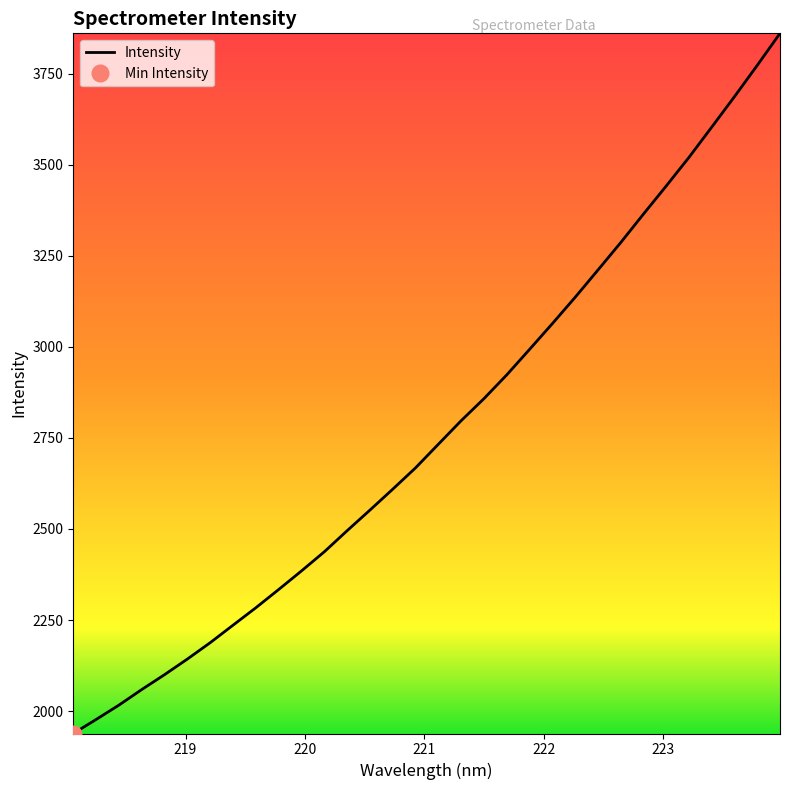

How many values are below 2732?

16